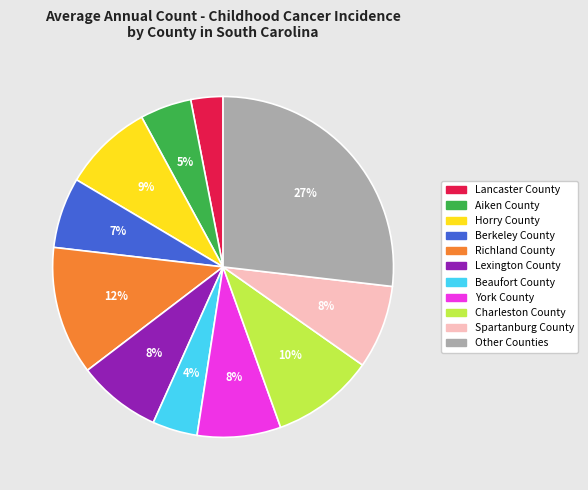

Combined, do Richland County and Other Counties account for over 50%?

No